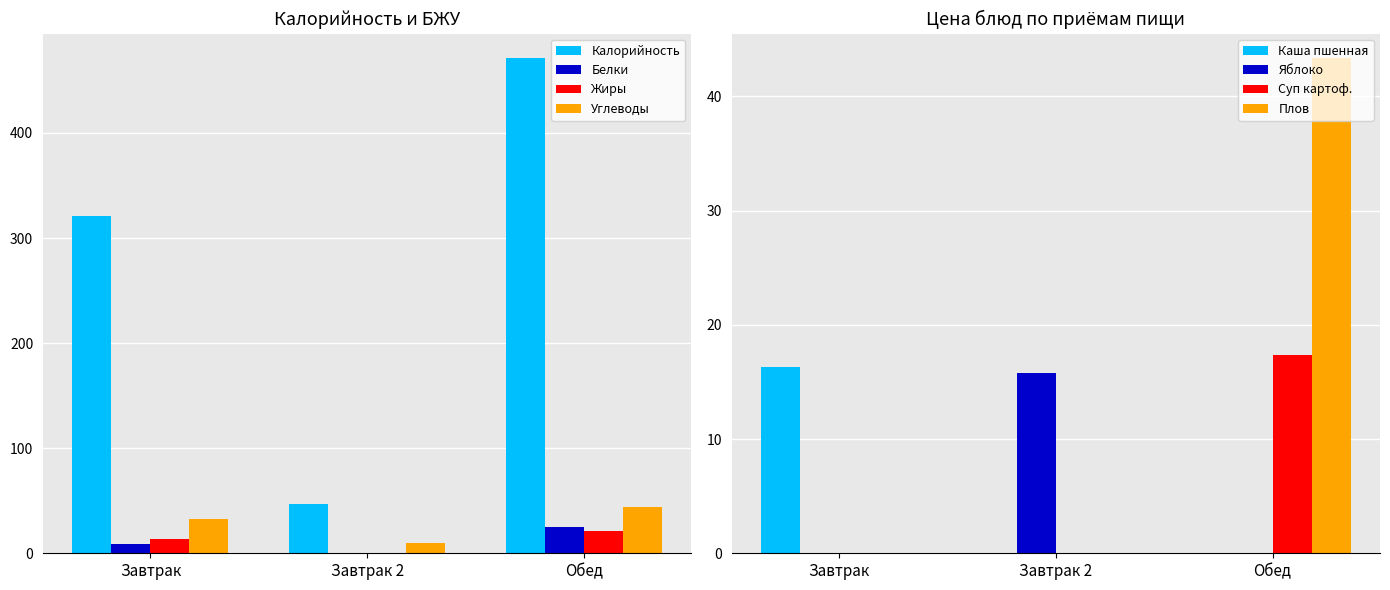

What is the value of the Углеводы bar at the 2nd from the left?

10